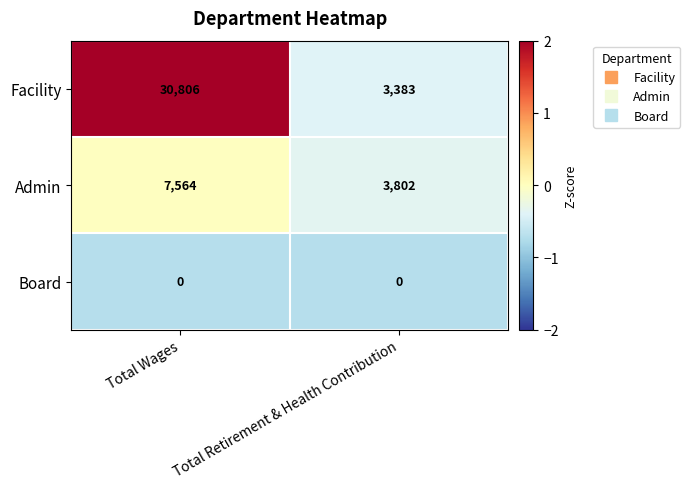

Reading right to left, what are all the values shown in this chart?

Facility: 3383	30806
Admin: 3802	7564
Board: 0	0